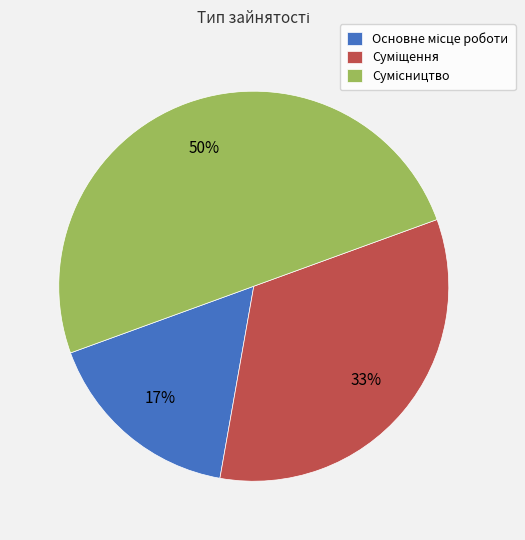

To the nearest percent, what is the average slice percentage?

33%